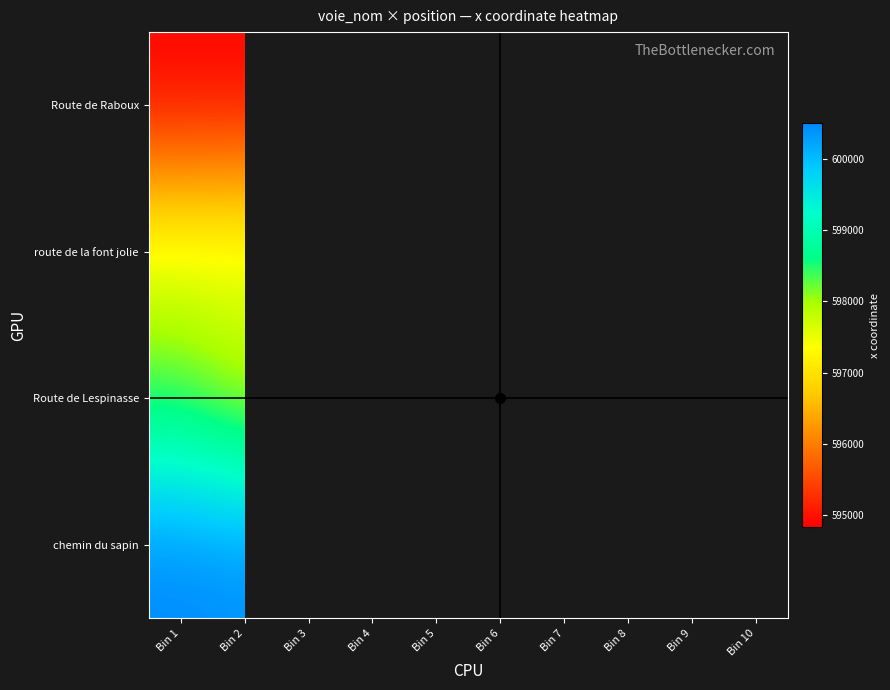

What is the spread (max minus min) of values at Bin 2?

5633.9